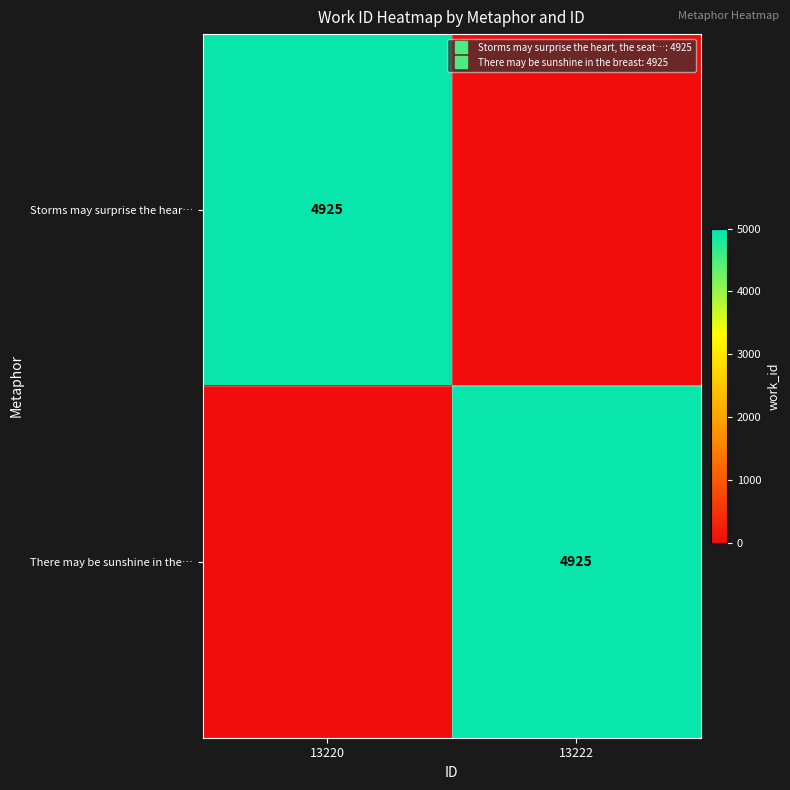

The There may be sunshine in the… series shows 4925 at 13222. True or false?

True